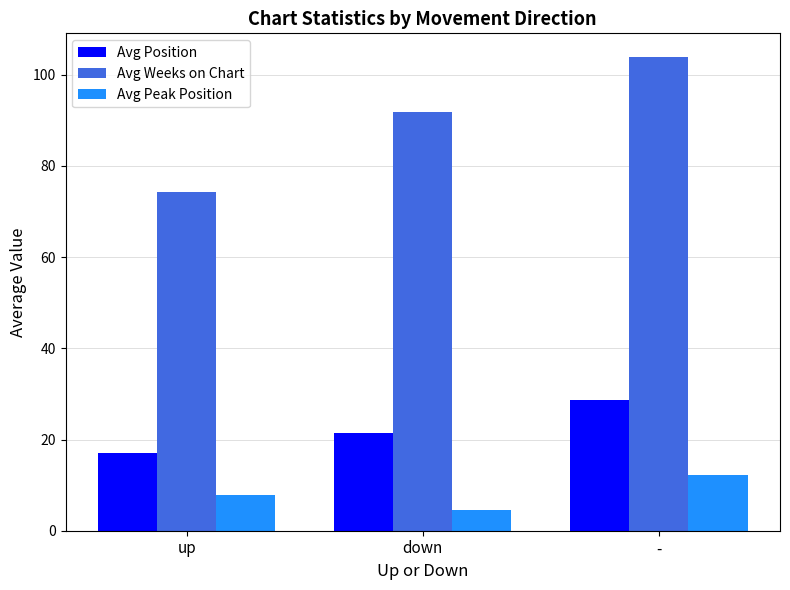

Is the value of Avg Position at down greater than the value of Avg Peak Position at up?

Yes